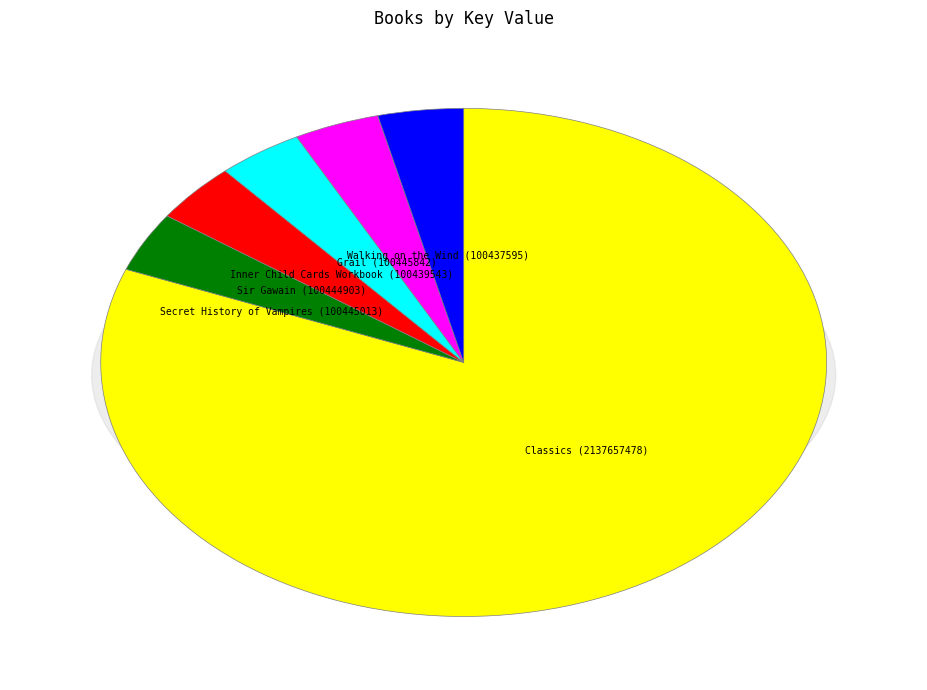

Is there a majority slice in this chart?

Yes